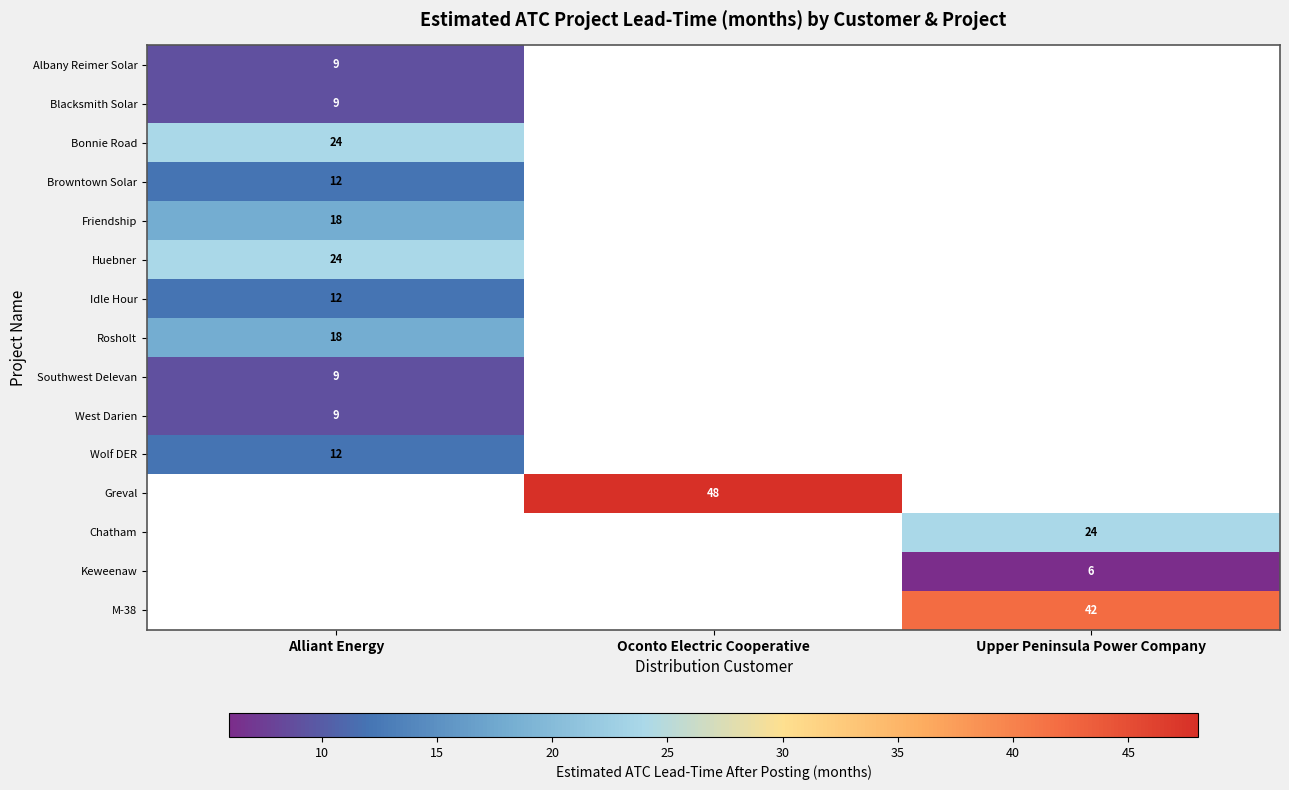

Is it true that Friendship equals 30 at Alliant Energy?

False